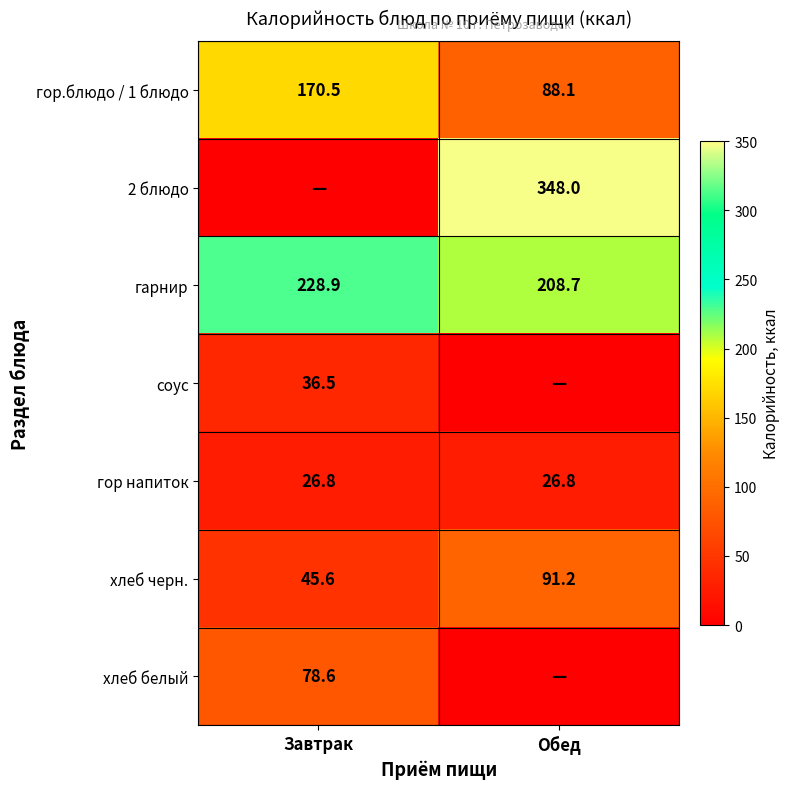

At which label does гор.блюдо / 1 блюдо first exceed 170?

Завтрак